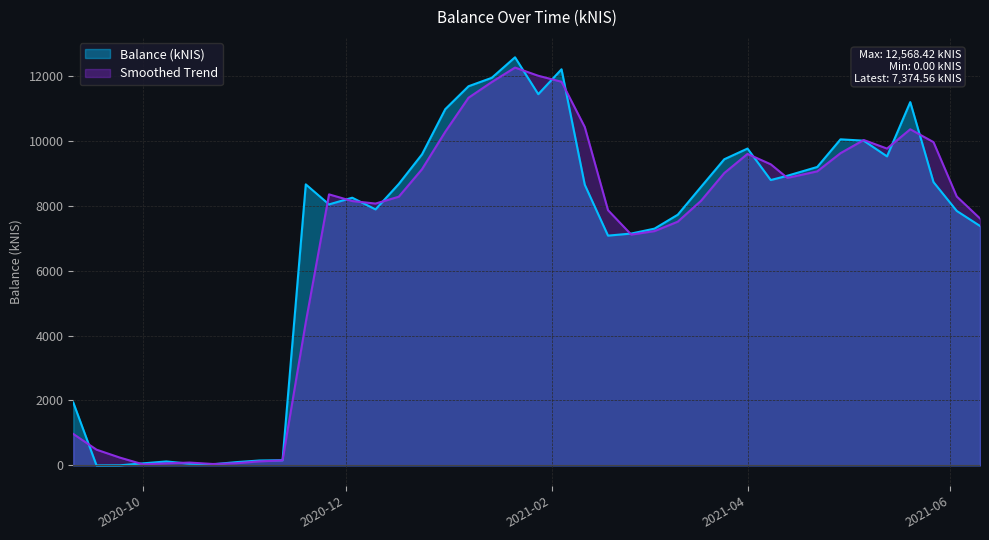

After their last crossing, which series has the higher values: Smoothed Trend or Balance (kNIS)?

Smoothed Trend